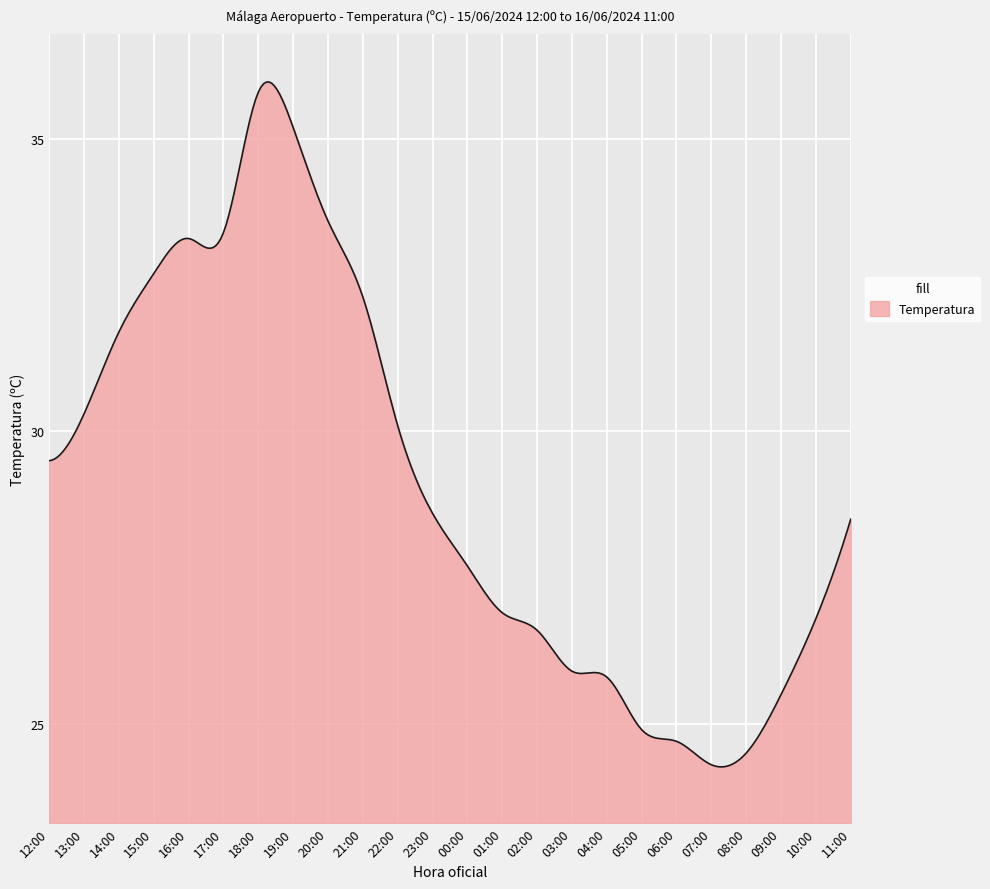

What is the smallest value displayed?

24.3